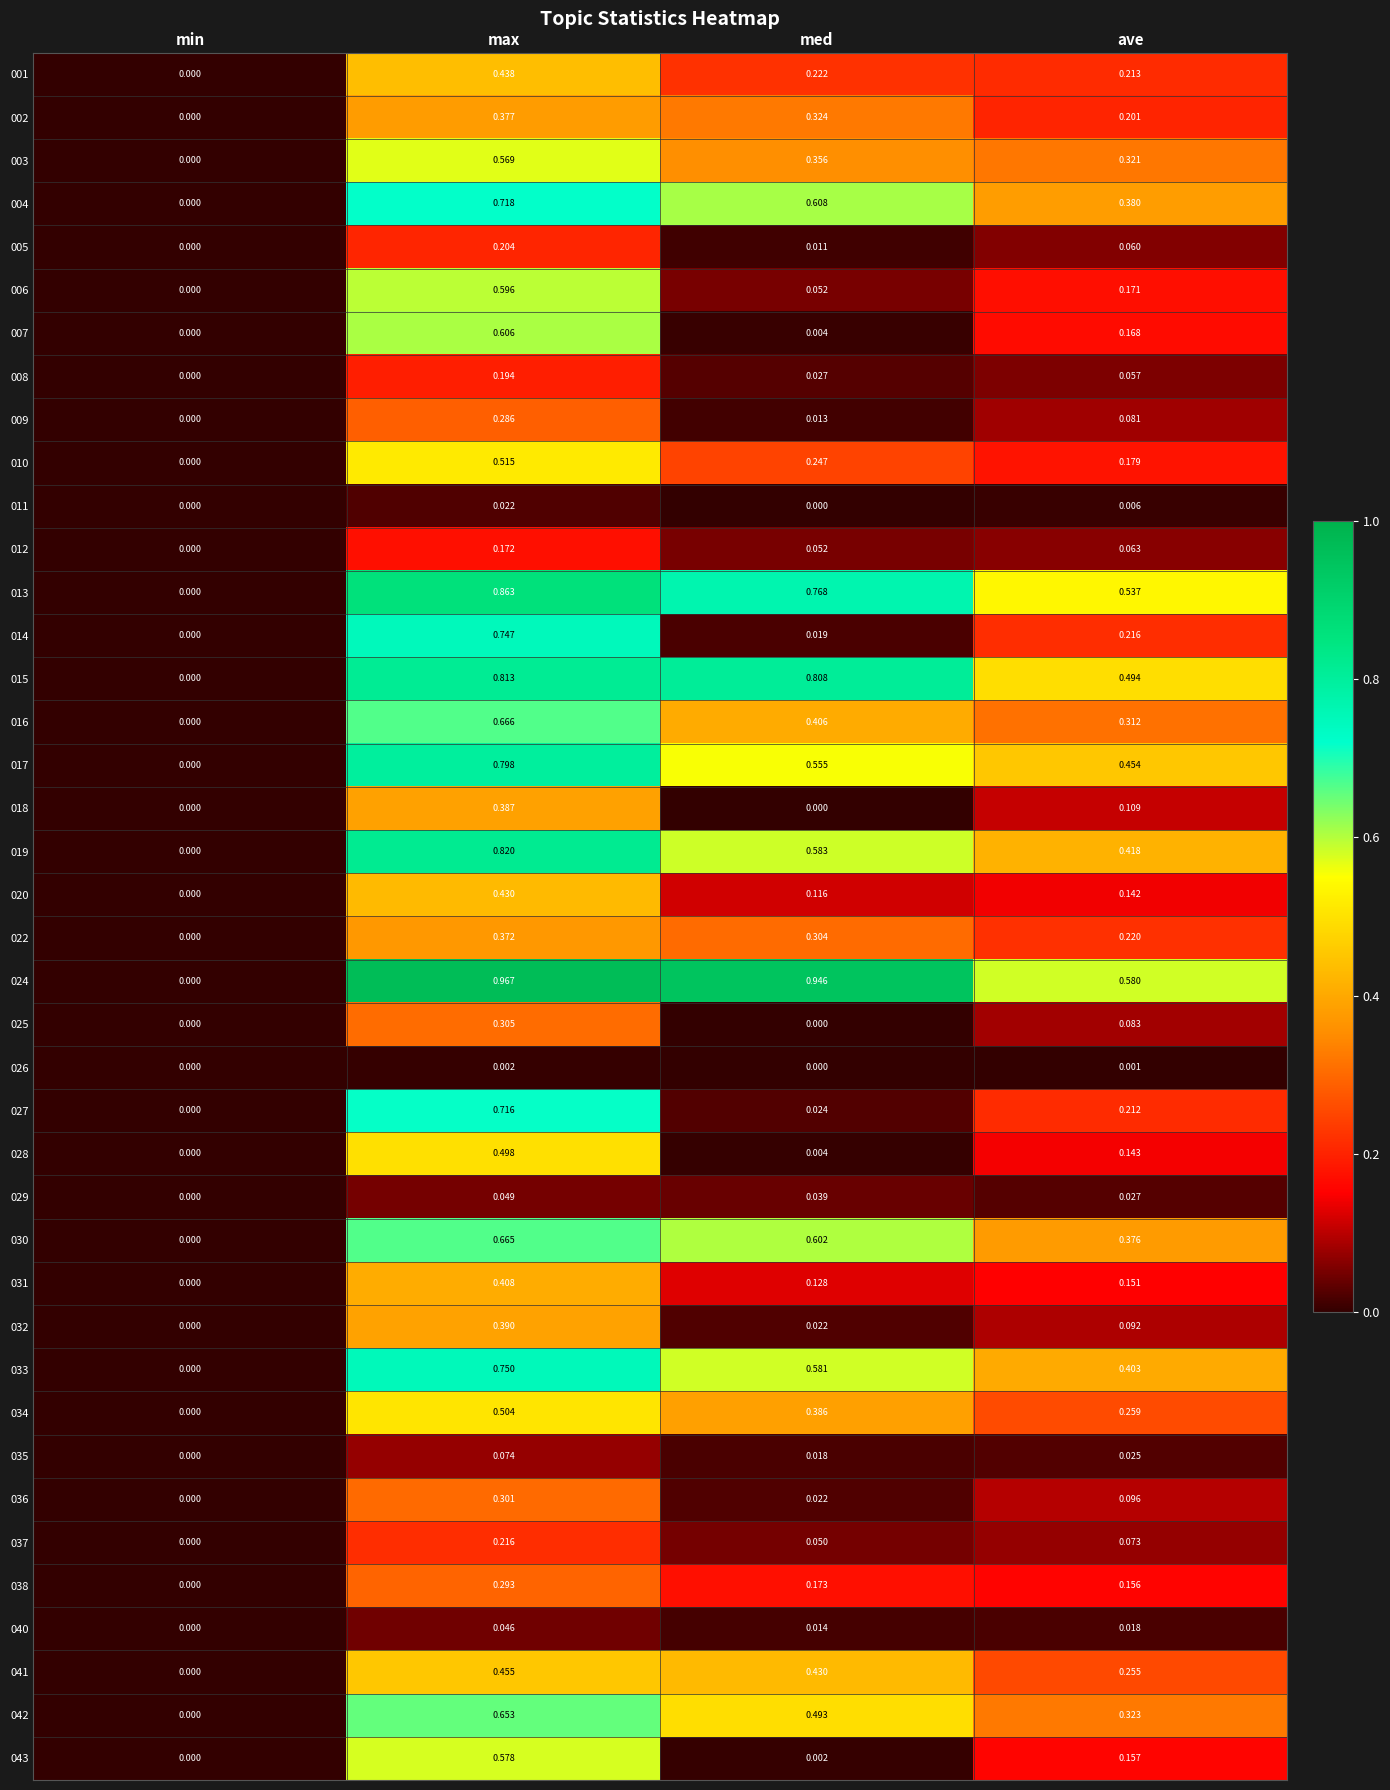

Which series has the widest spread of values?

024